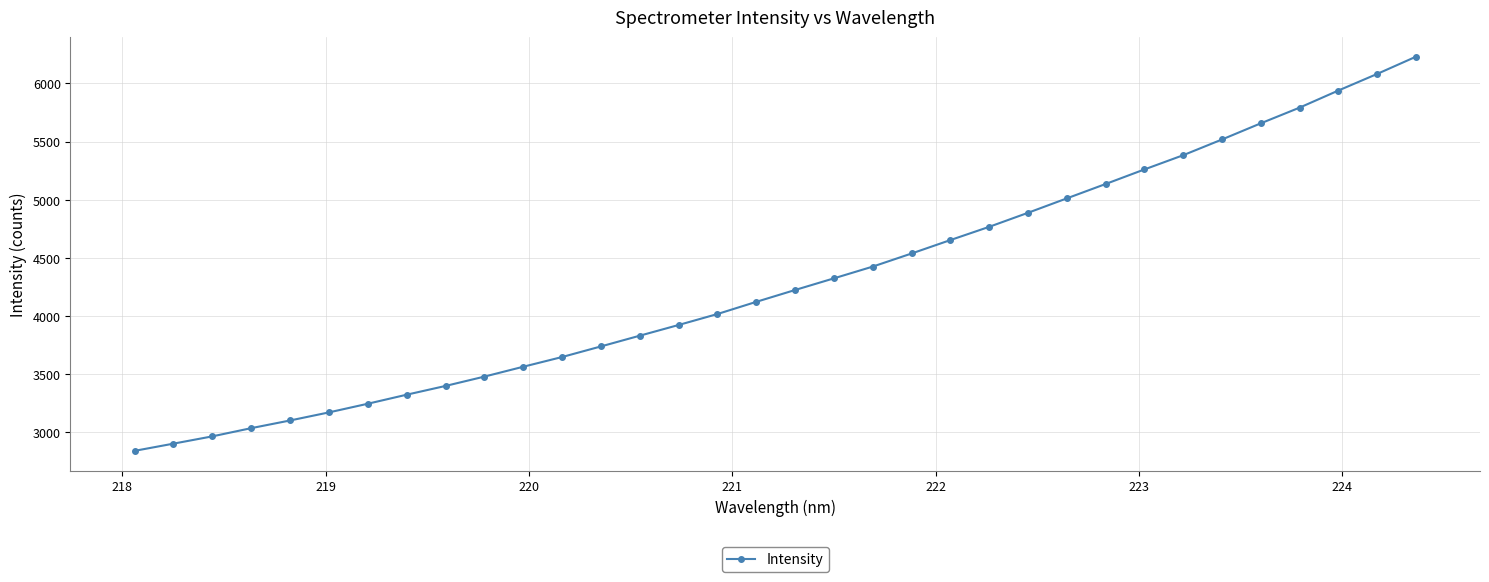

What is the value of the 15th point from the left?

3921.7